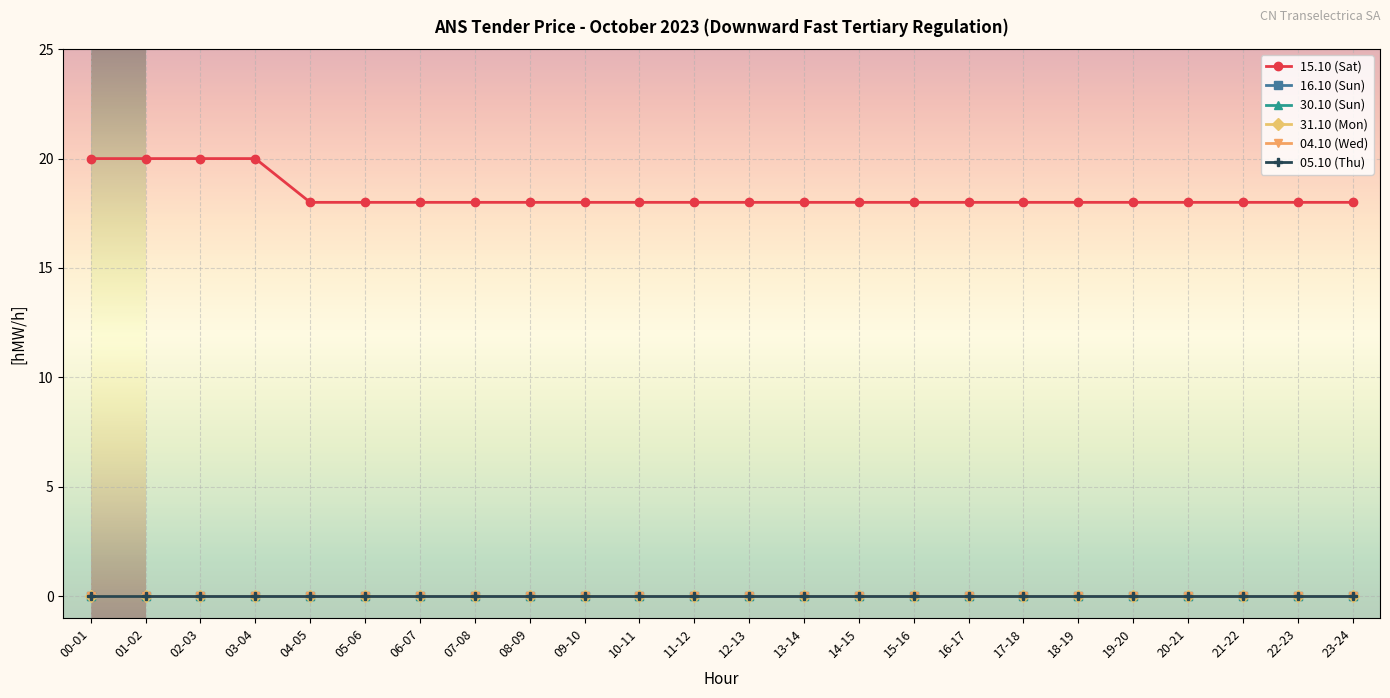

Between 04-05 and 07-08, which series saw the biggest shift?

15.10 (Sat)